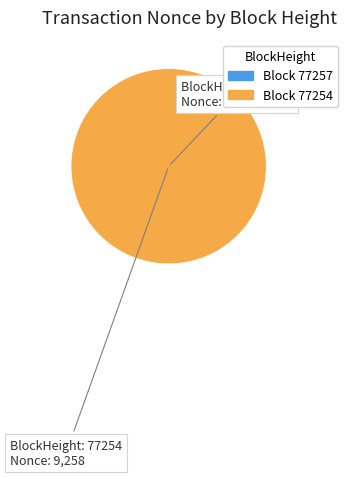

Is there a majority slice in this chart?

Yes